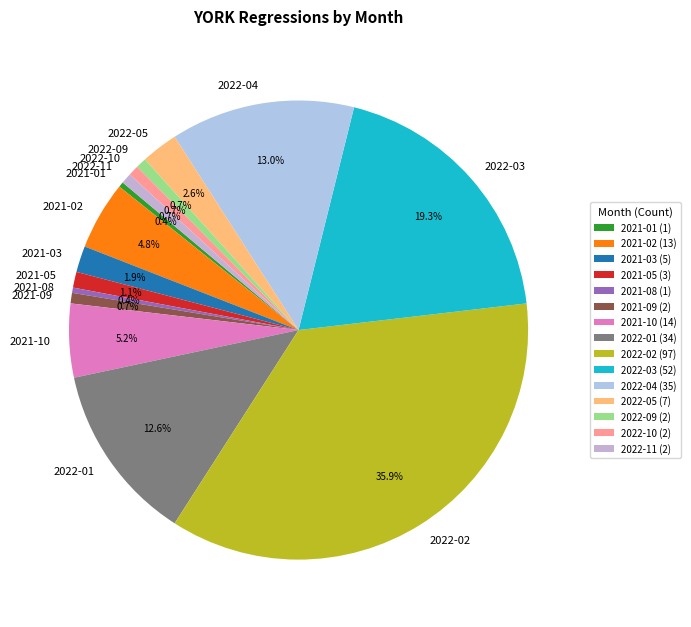

How many slices are in this pie chart?

15